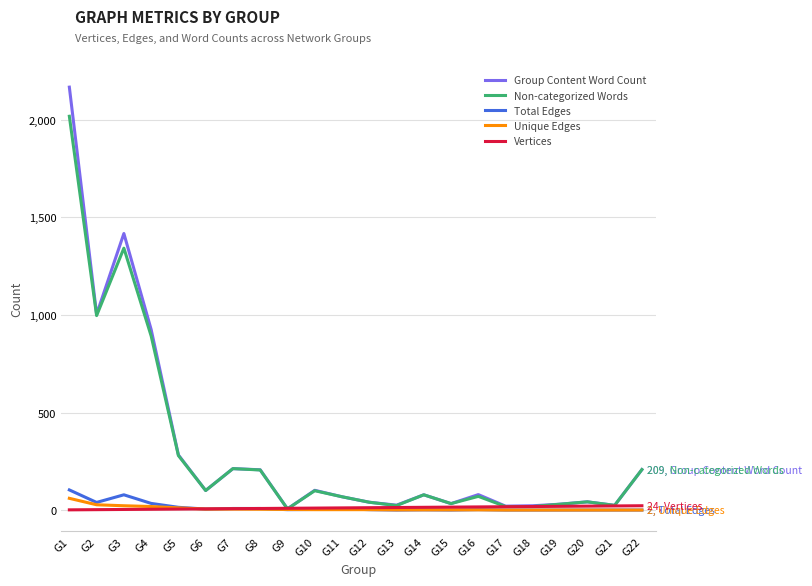

What is the difference between the Total Edges values at G19 and G3?

78